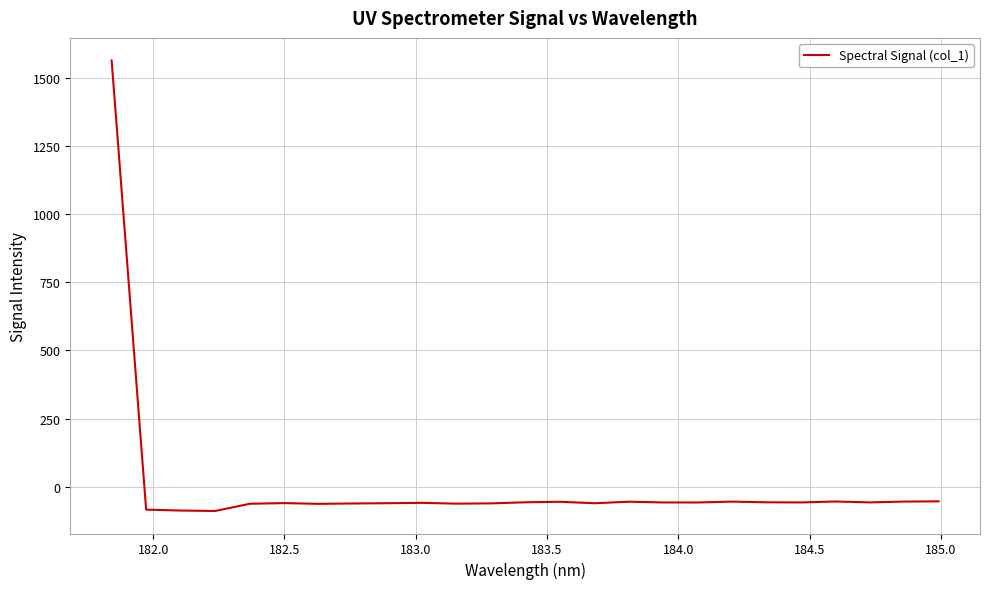

What is the difference between the maximum and minimum values?

1652.2